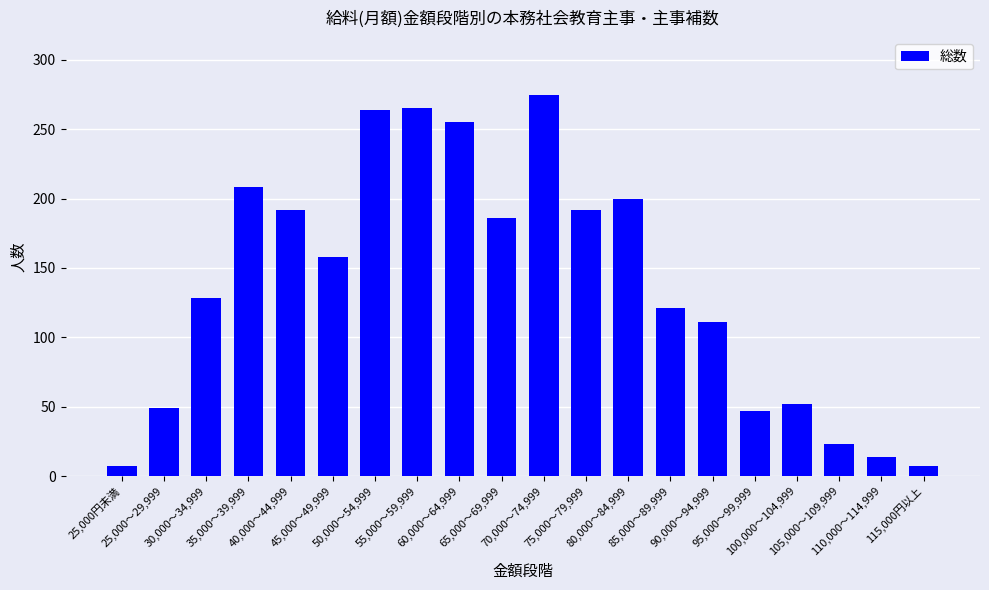

What is the maximum value shown in the chart?

275